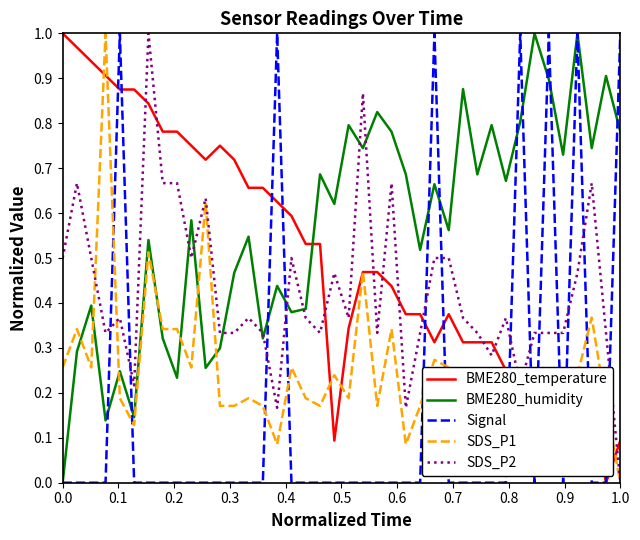

How many times do Signal and SDS_P2 cross each other?

13